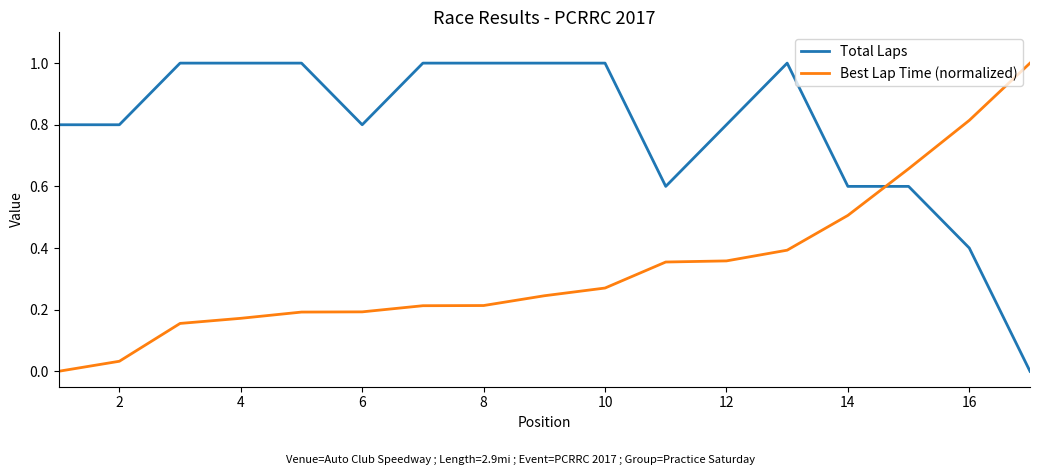

Rank the series by their average value, from lowest to highest.

Best Lap Time (normalized), Total Laps